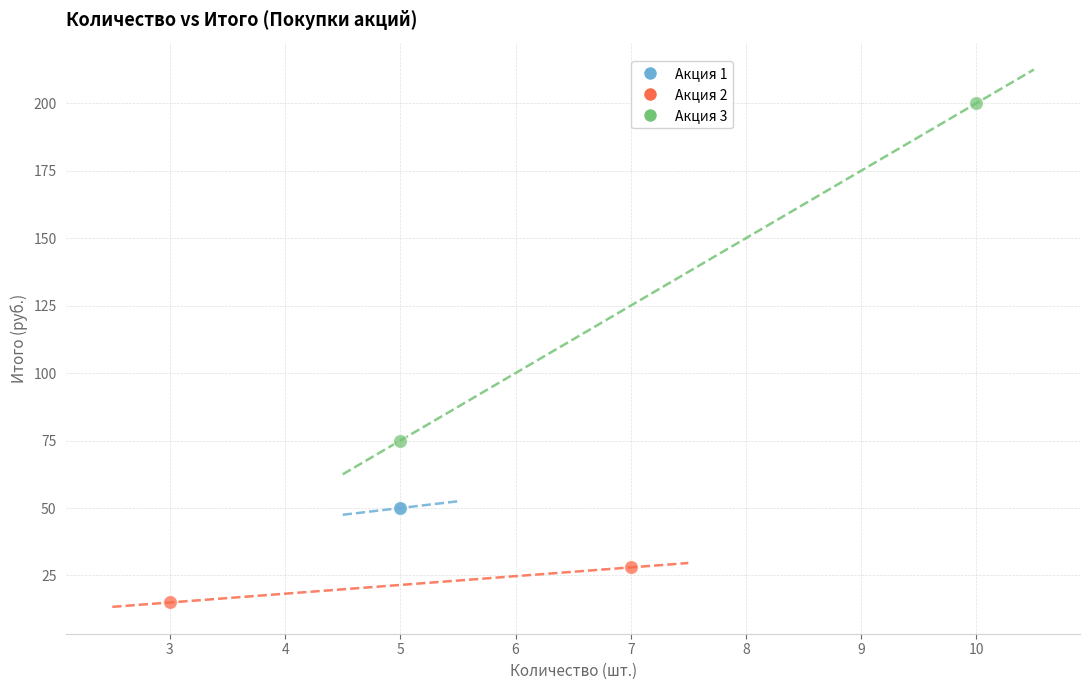

What are all the series names shown in the legend?

Акция 1, Акция 2, Акция 3